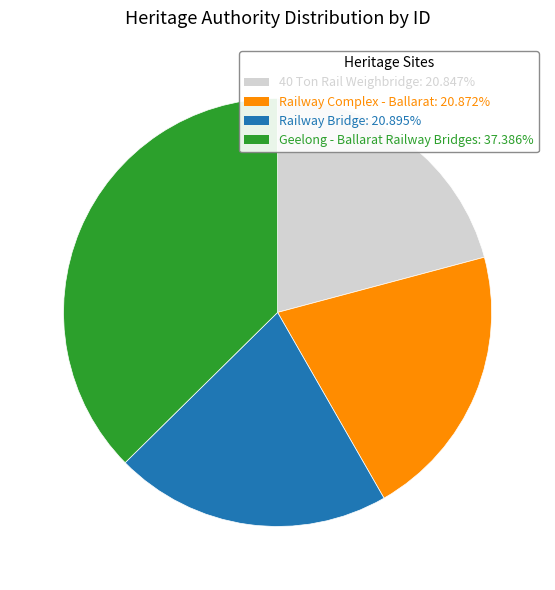

Do Railway Bridge and Railway Complex - Ballarat together represent more than half of the pie?

No